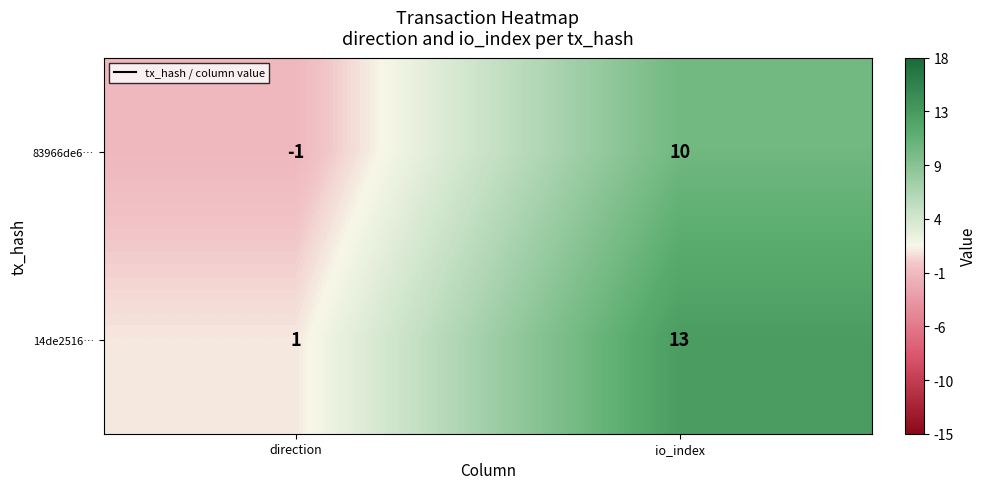

At which category is the sum across all series the highest?

io_index